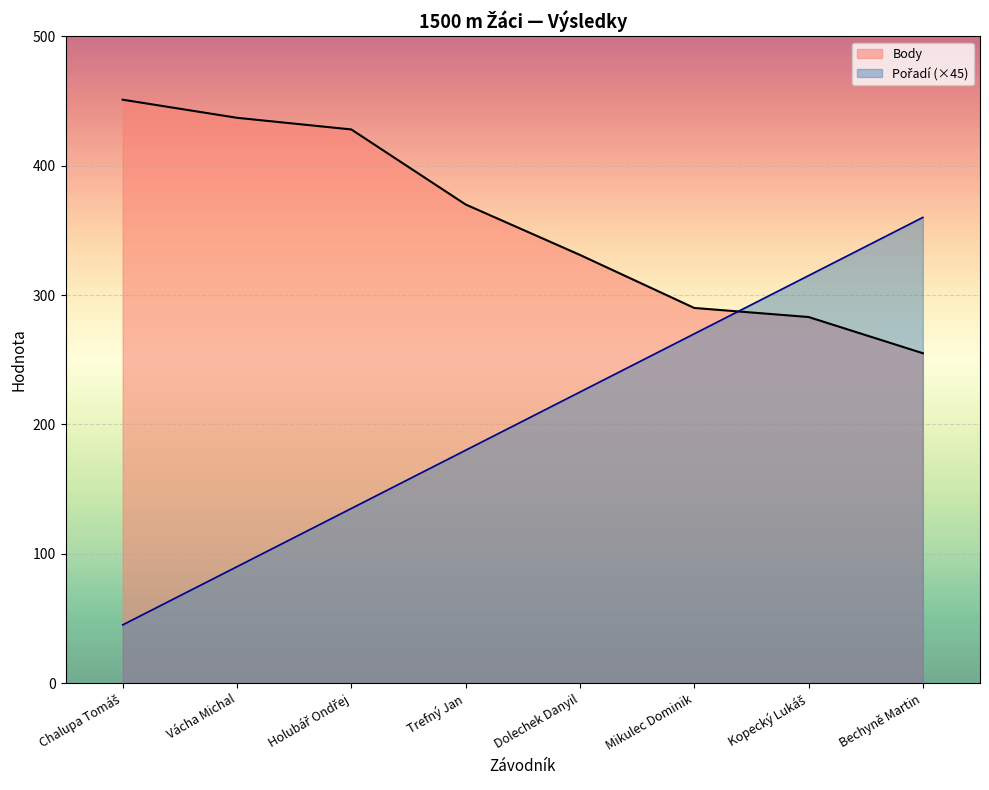

List the series in order of their overall mean, lowest first.

Pořadí, Body